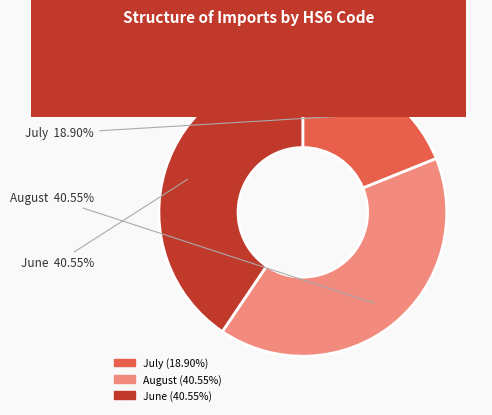

To the nearest percent, what is the combined percentage of August and June?

81%